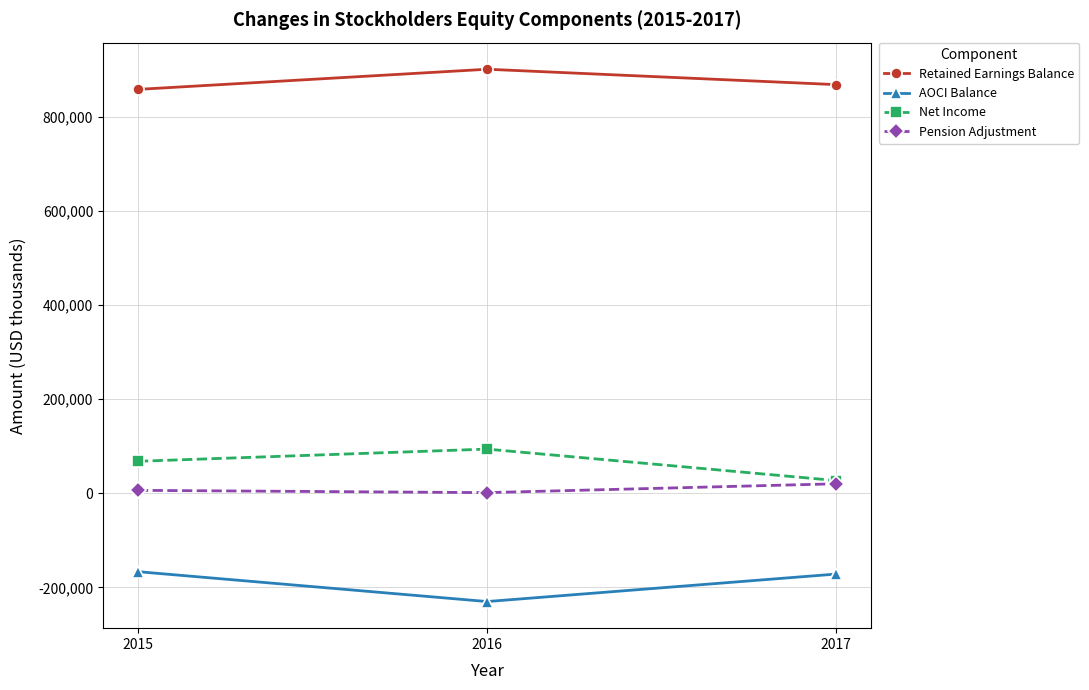

What is the average value of the AOCI Balance series?

-189579